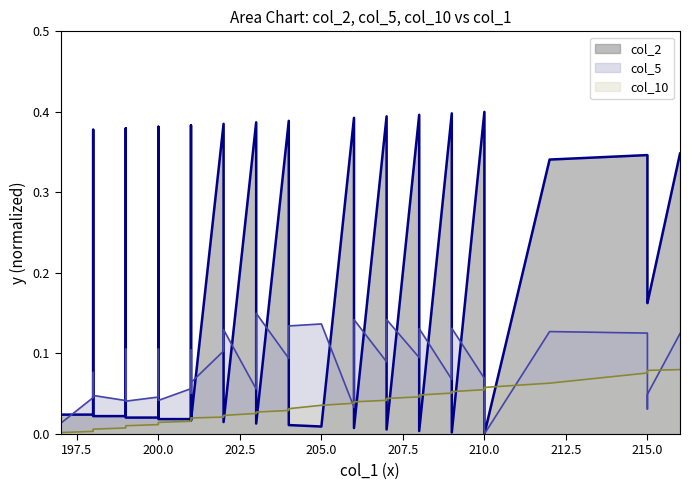

Reading left to right, what are all the values shown in this chart?

col_2: 0.4	0.0	0.0	0.4	0.0	0.0	0.4	0.0	0.0	0.4	0.0	0.0	0.4	0.0	0.0	0.4	0.0	0.4	0.0	0.4	0.0	0.0	0.4	0.0	0.4	0.0	0.4	0.0	0.4	0.0	0.4	0.0	0.0	0.3	0.3	0.3	0.3	0.2	0.2	0.3
col_5: 0.1	0.0	0.0	0.1	0.0	0.0	0.1	0.0	0.0	0.1	0.0	0.1	0.1	0.1	0.1	0.1	0.1	0.1	0.1	0.1	0.1	0.1	0.0	0.1	0.1	0.1	0.1	0.1	0.1	0.1	0.1	0.1	0.0	0.1	0.1	0.1	0.1	0.0	0.0	0.1
col_10: 0.0	0.0	0.0	0.0	0.0	0.0	0.0	0.0	0.0	0.0	0.0	0.0	0.0	0.0	0.0	0.0	0.0	0.0	0.0	0.0	0.0	0.0	0.0	0.0	0.0	0.0	0.0	0.0	0.1	0.1	0.1	0.1	0.1	0.1	0.1	0.1	0.1	0.1	0.1	0.1